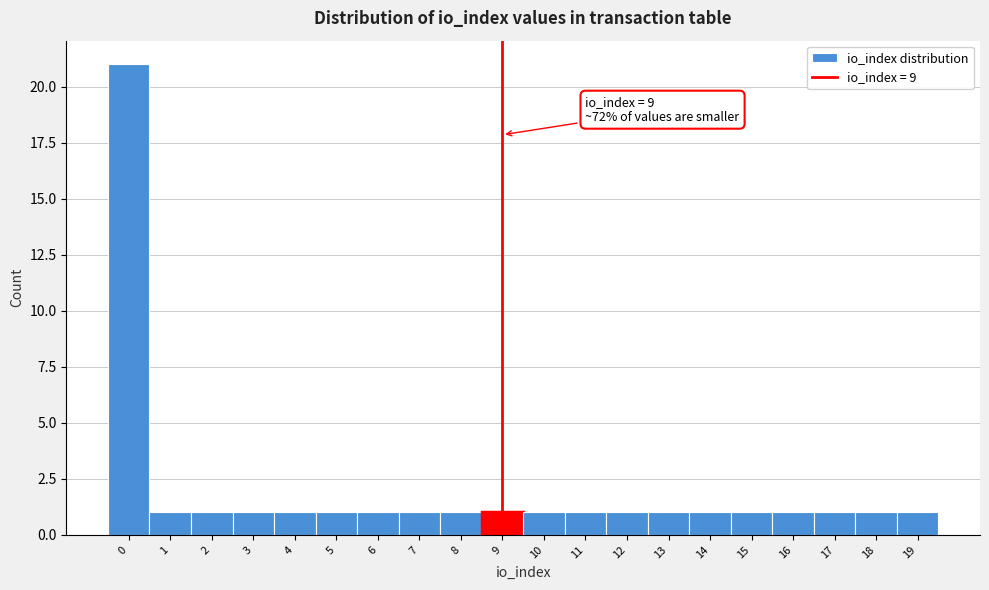

Which range on the x-axis has the tallest bar?

-0.5 to 0.5